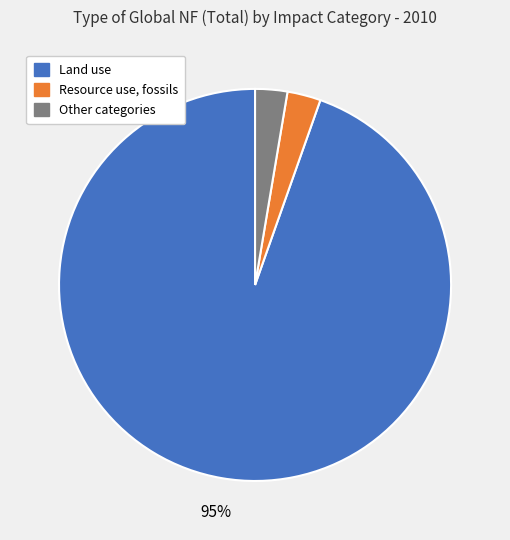

How many segments does this pie chart have?

3